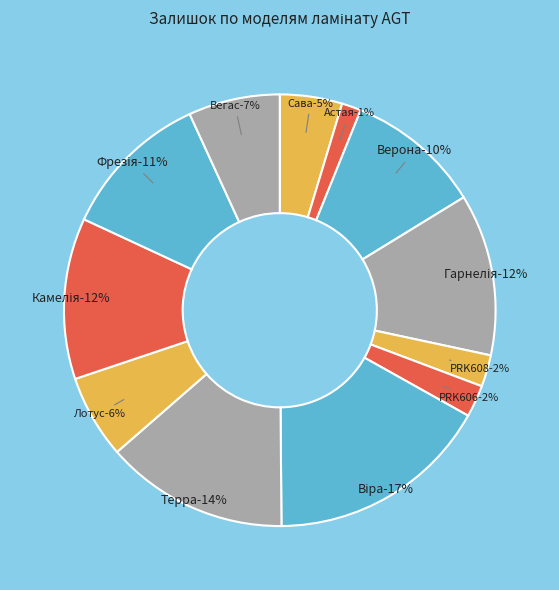

True or false: Верона accounts for 1% of the total.

False